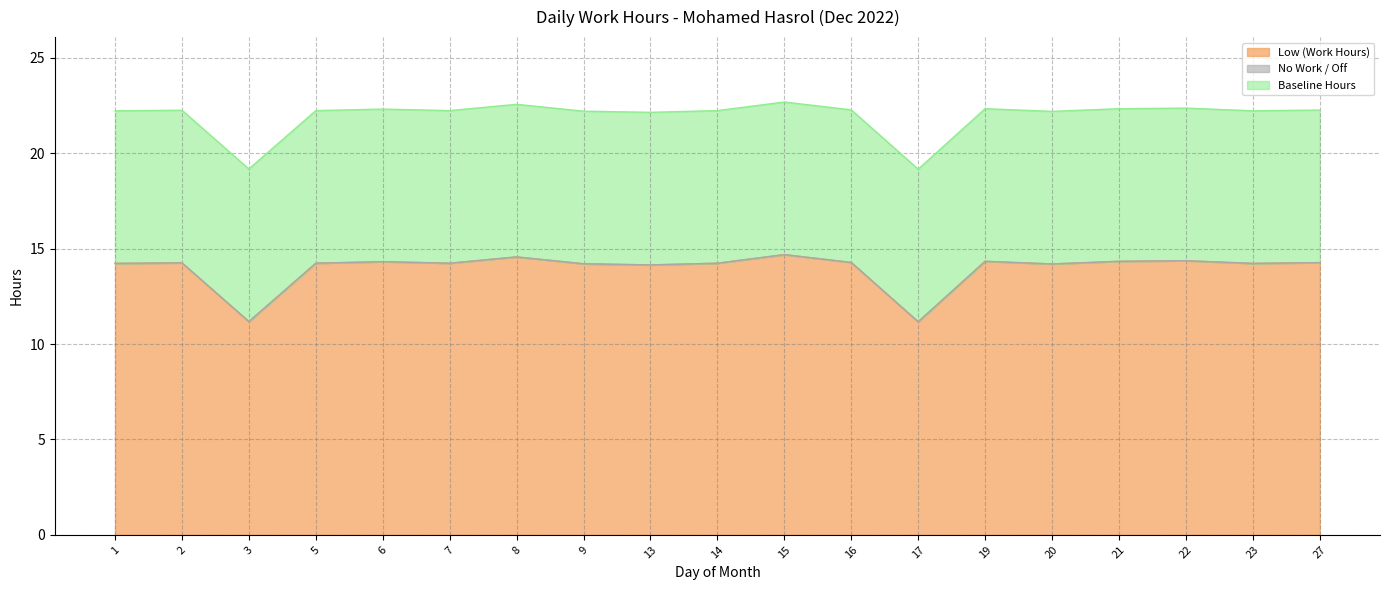

List the series in order of their overall mean, highest first.

Low (Work Hours), Baseline Hours, No Work / Off